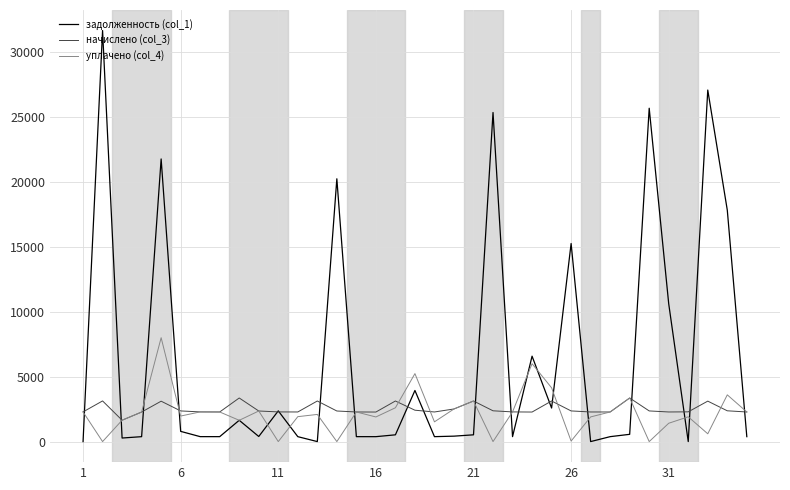

What is the maximum value for начислено (col_3)?

3357.7